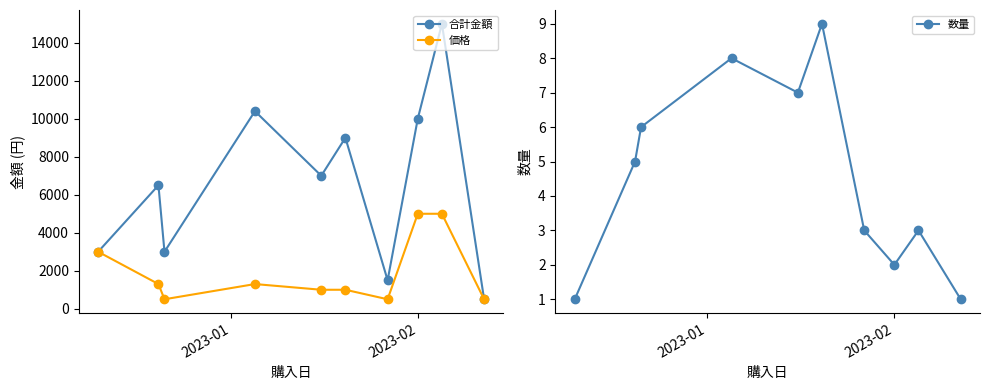

What is the value of the 合計金額 point at the 4th from the left?

10400